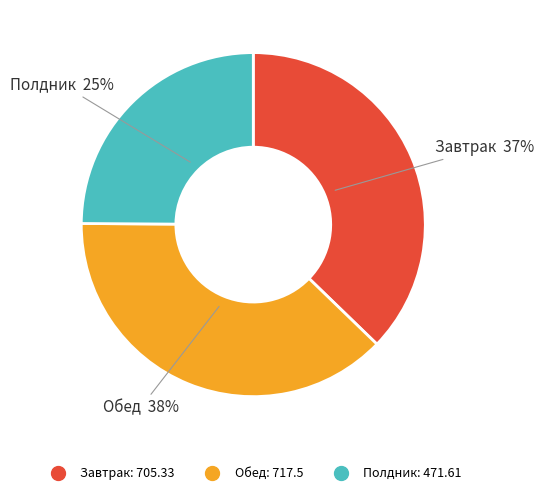

Is it true that Обед is 38% of the pie?

True